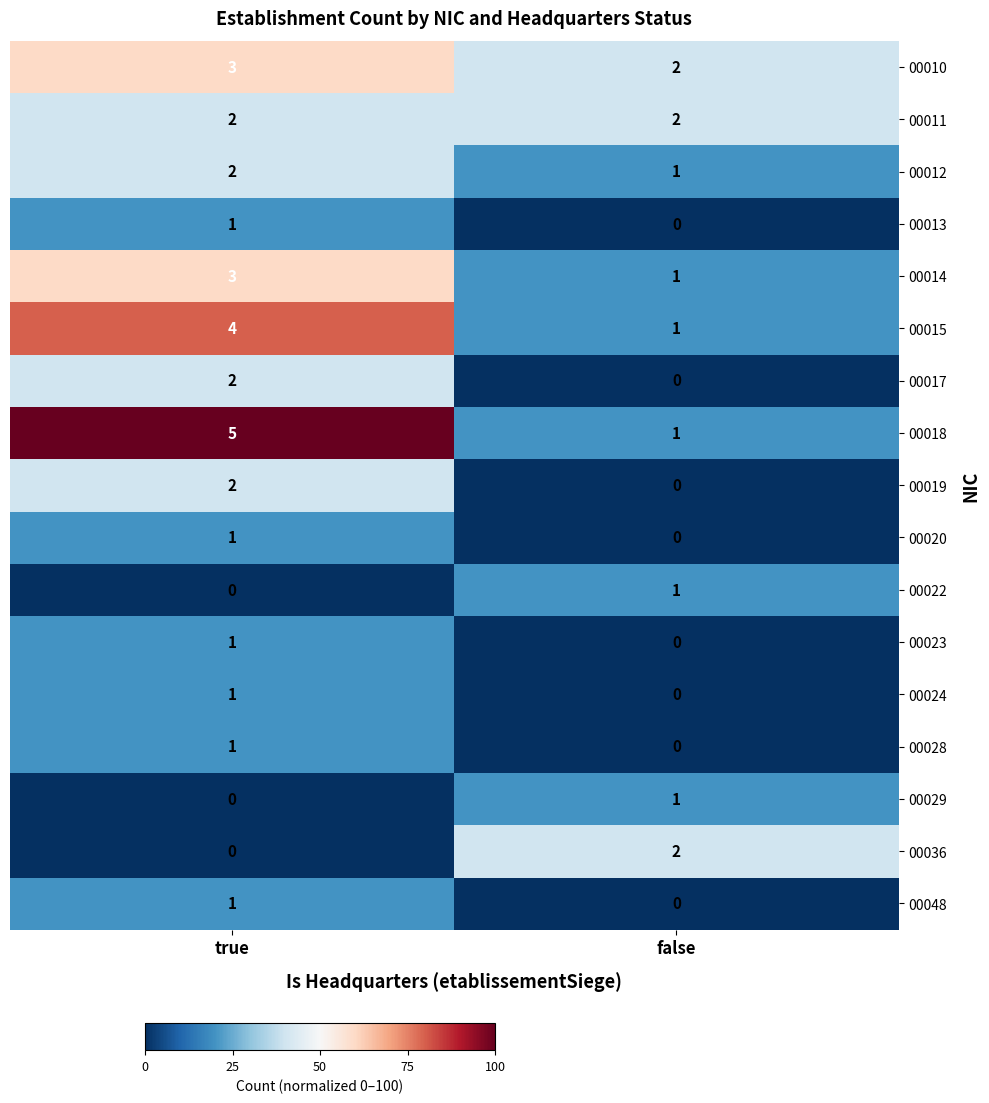

Which series has the largest range (max minus min)?

00018